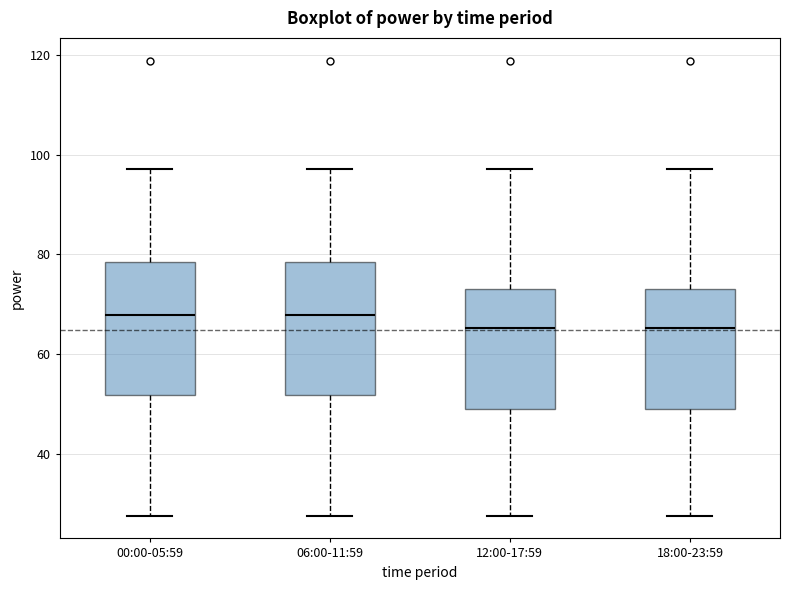

Where does the upper whisker of the box for 18:00-23:59 end on the y-axis? The values are not printed on the chart, so give them approximately, as read against the axis.

98